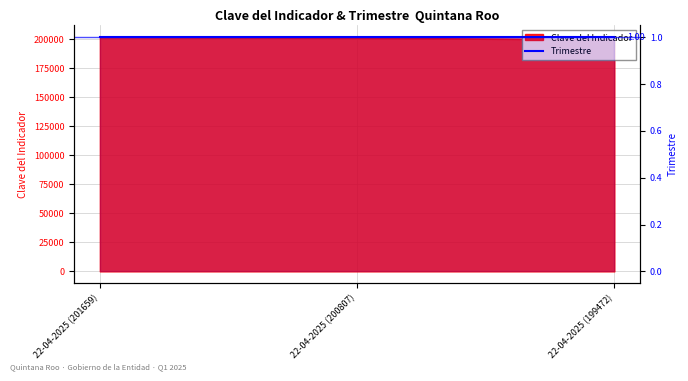

Rank the categories by value from highest to lowest.

22-04-2025 (201659), 22-04-2025 (200807), 22-04-2025 (199472)